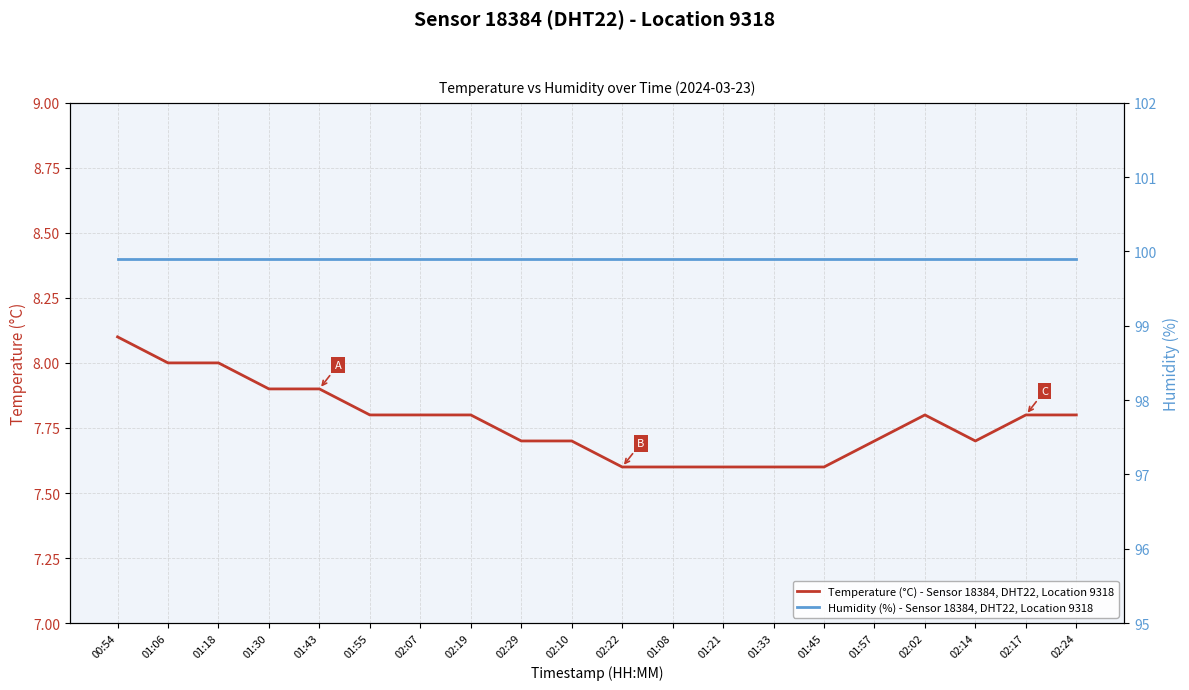

Is it true that Humidity (%) - Sensor 18384, DHT22, Location 9318 equals 154.1 at 02:10?

False